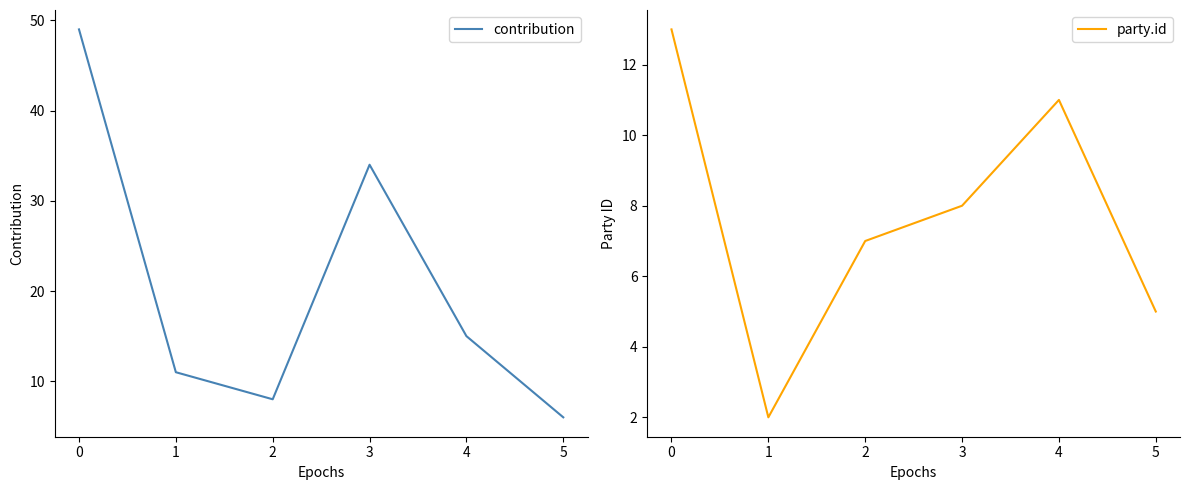

Where is the first local maximum for party.id?

4